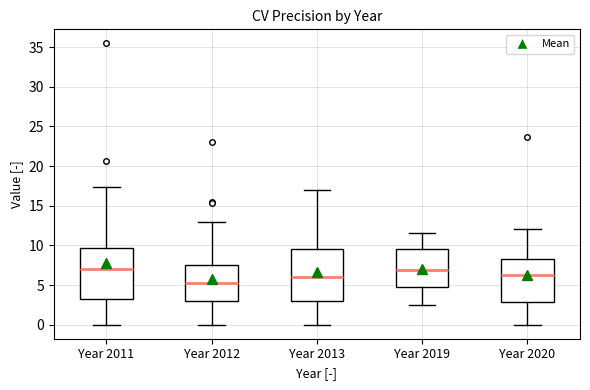

Where does the median line of the box for Year 2020 sit on the y-axis? The values are not printed on the chart, so give them approximately, as read against the axis.

6.0